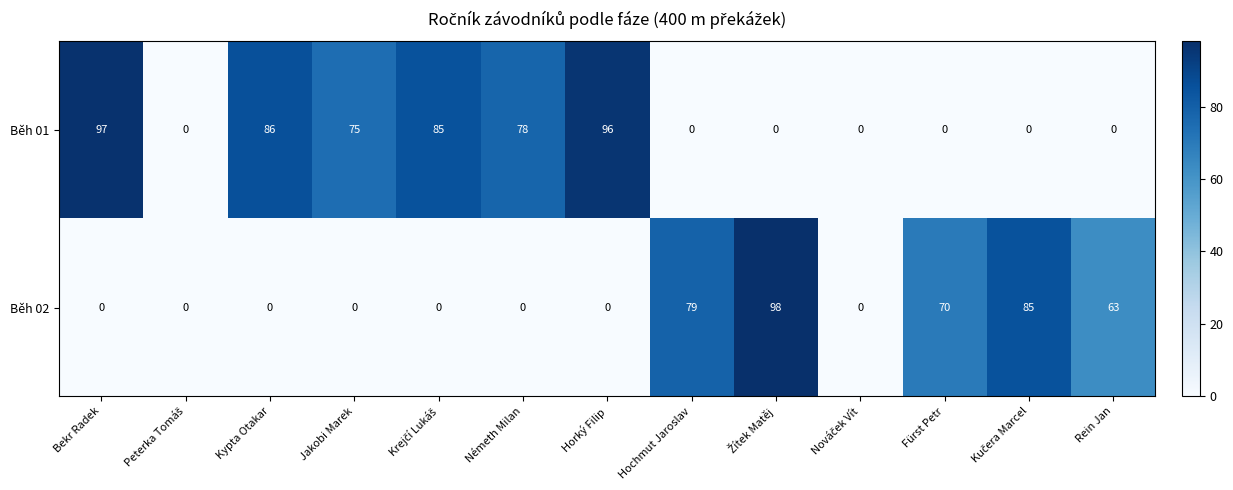

Reading left to right, what are all the values shown in this chart?

Běh 01: 97	0	86	75	85	78	96	0	0	0	0	0	0
Běh 02: 0	0	0	0	0	0	0	79	98	0	70	85	63